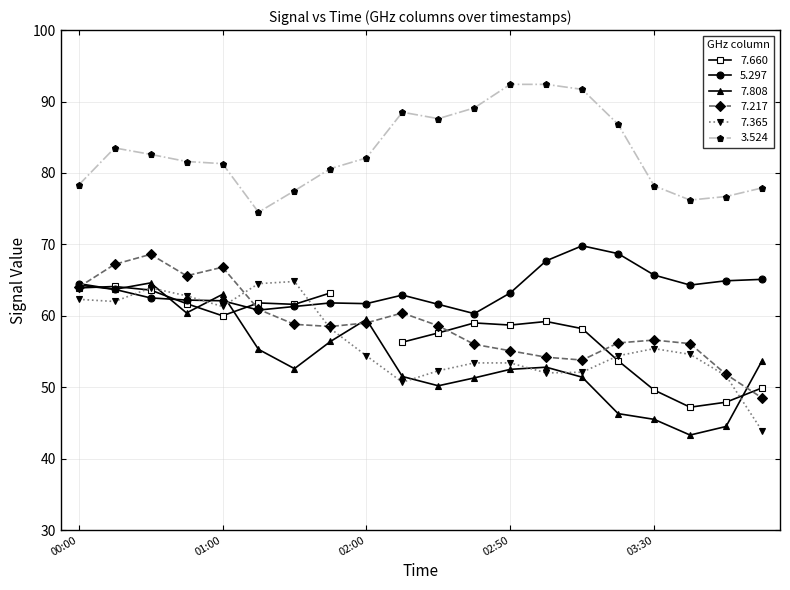

True or false: 7.365 and 3.524 intersect in this chart.

False